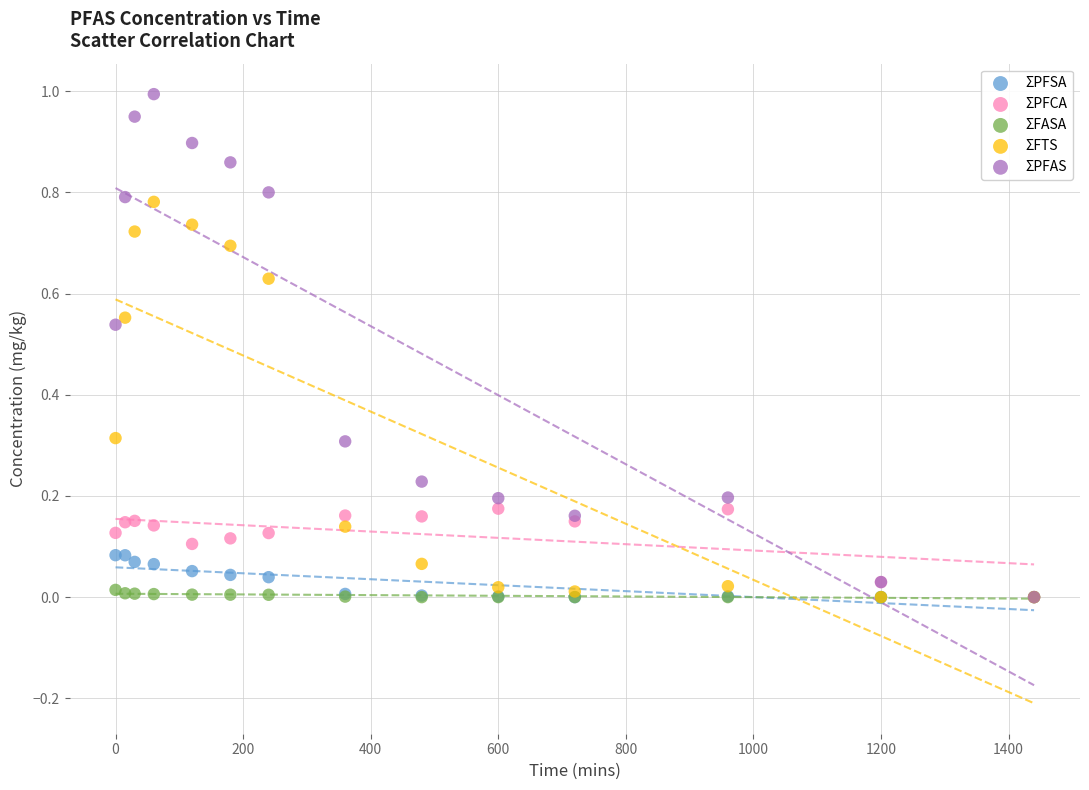

Which series has the widest spread of Y values?

ΣPFAS